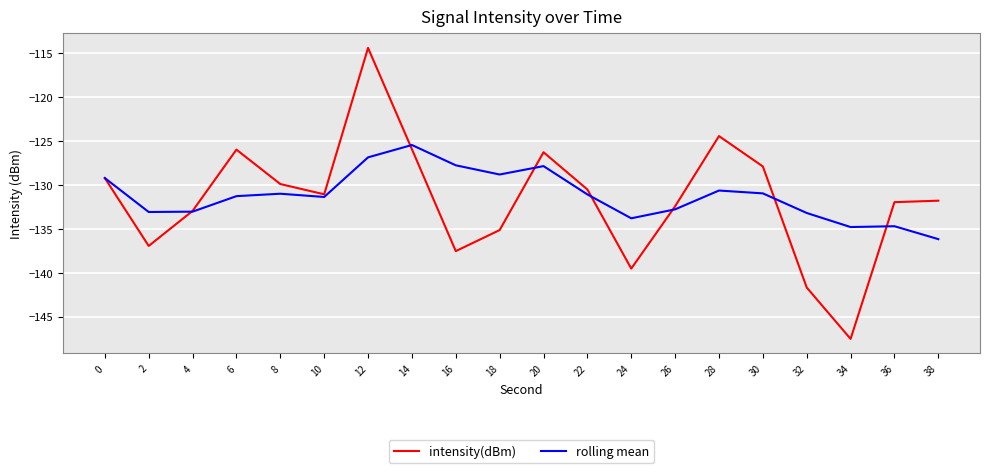

Is it true that rolling mean equals -90.7 at 26?

False